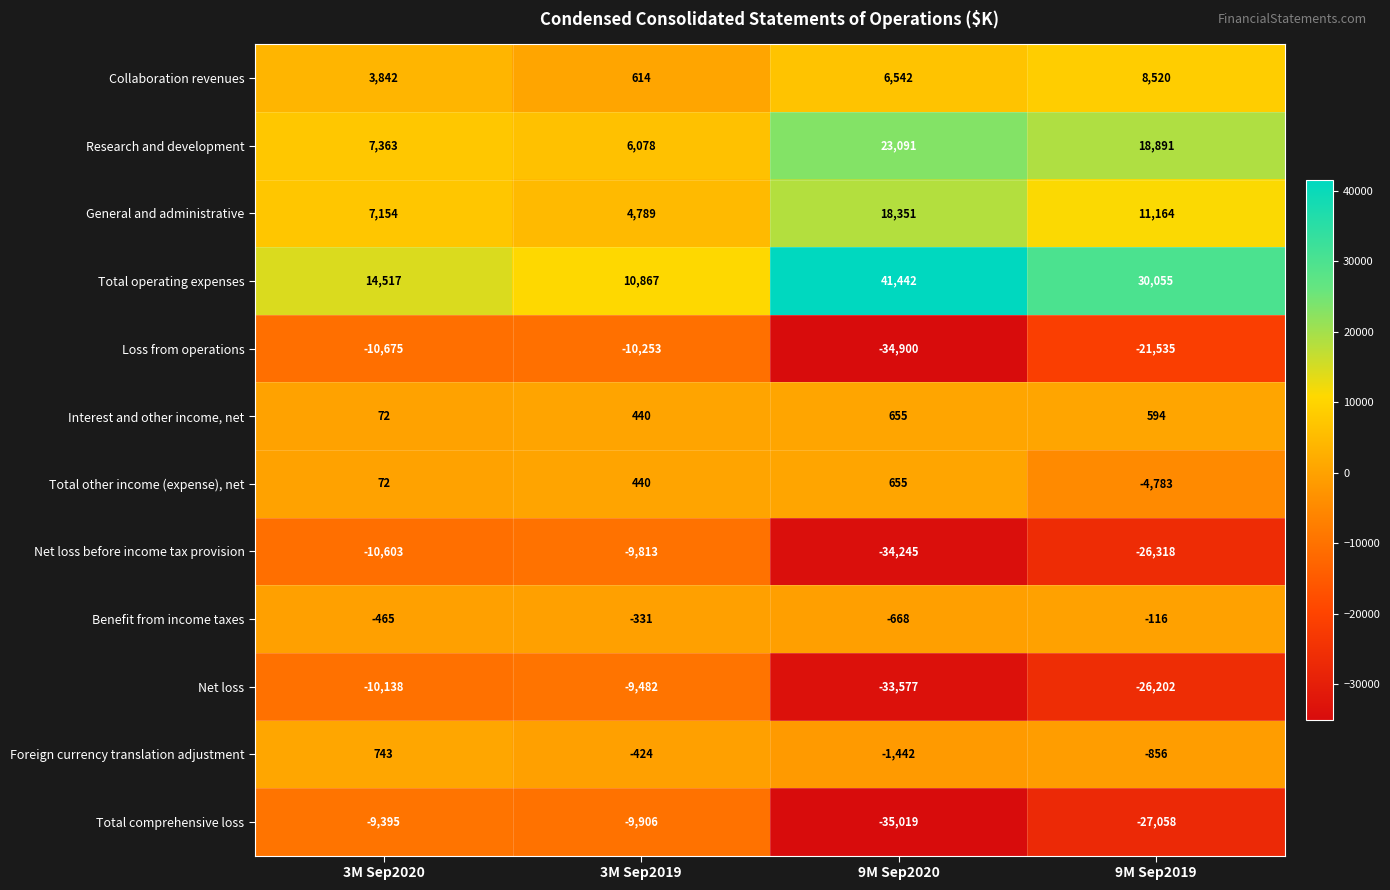

What is the total value across all series at 9M Sep2020?

-49115